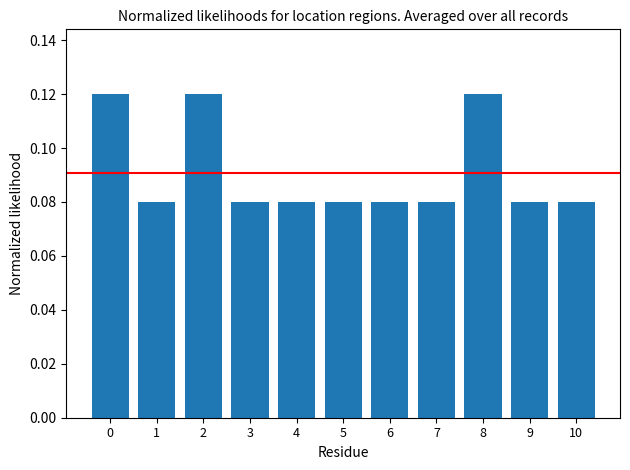

How many values are between 0 and 1?

11